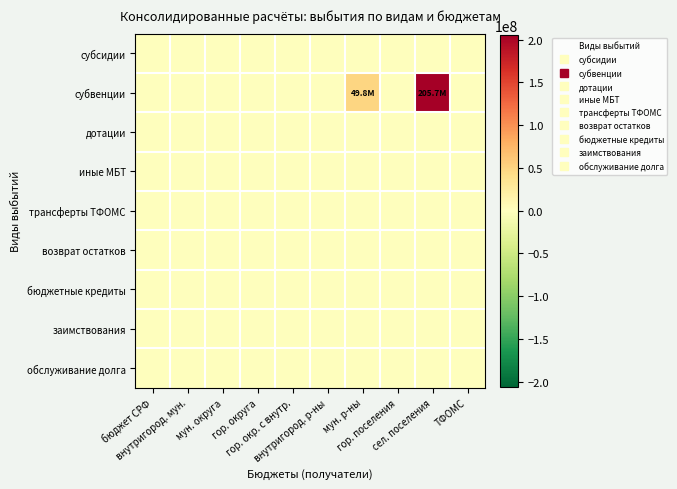

At сел. поселения, list the series in order from largest to smallest.

субвенции, субсидии, дотации, иные МБТ, трансферты ТФОМС, возврат остатков, бюджетные кредиты, заимствования, обслуживание долга